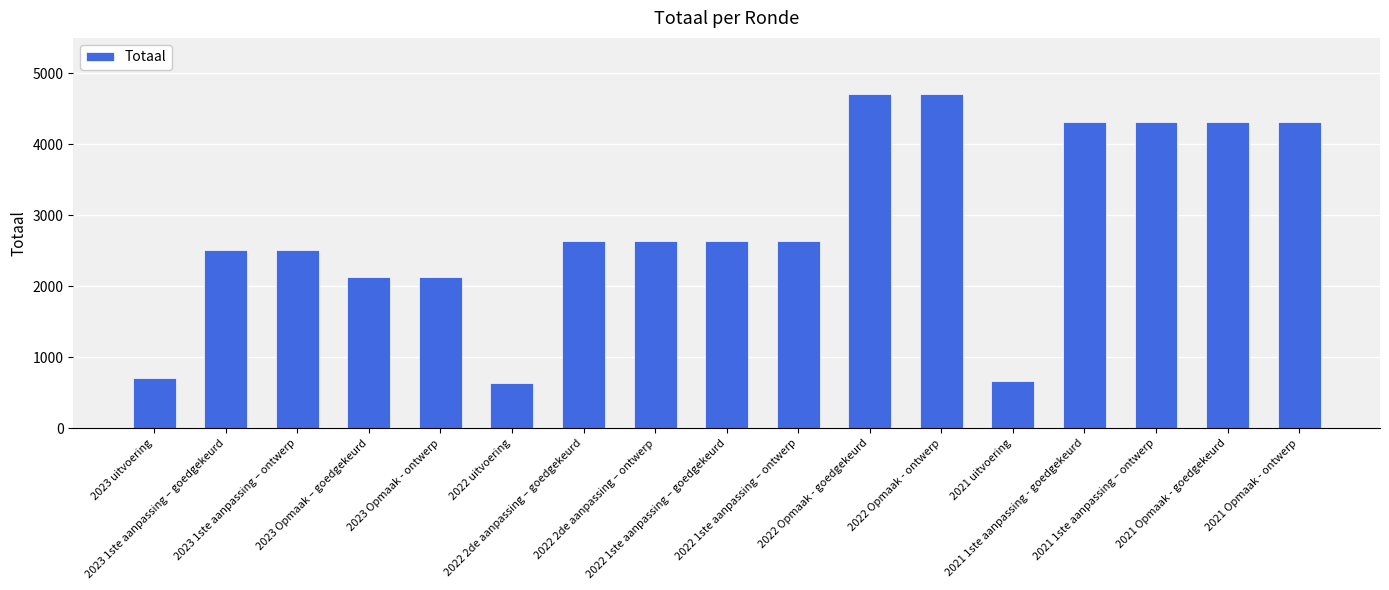

Reading left to right, what are all the values shown in this chart?

2023 uitvoering=703	2023 1ste aanpassing – goedgekeurd=2515	2023 1ste aanpassing – ontwerp=2515	2023 Opmaak – goedgekeurd=2136	2023 Opmaak - ontwerp=2136	2022 uitvoering=642	2022 2de aanpassing – goedgekeurd=2643	2022 2de aanpassing – ontwerp=2643	2022 1ste aanpassing – goedgekeurd=2643	2022 1ste aanpassing – ontwerp=2643	2022 Opmaak - goedgekeurd=4706	2022 Opmaak - ontwerp=4706	2021 uitvoering=666	2021 1ste aanpassing - goedgekeurd=4320	2021 1ste aanpassing – ontwerp=4320	2021 Opmaak - goedgekeurd=4320	2021 Opmaak - ontwerp=4320